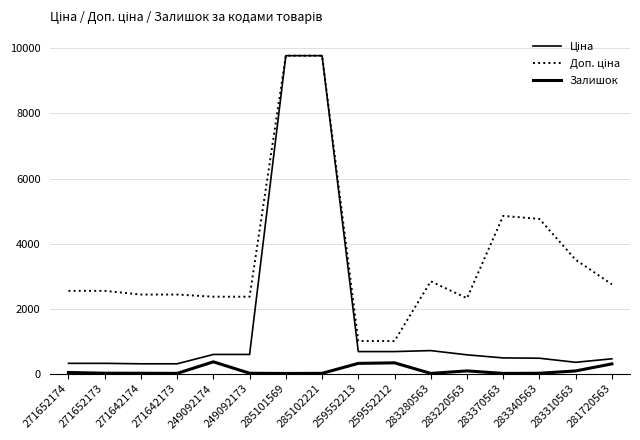

How many lines are shown in the chart?

3